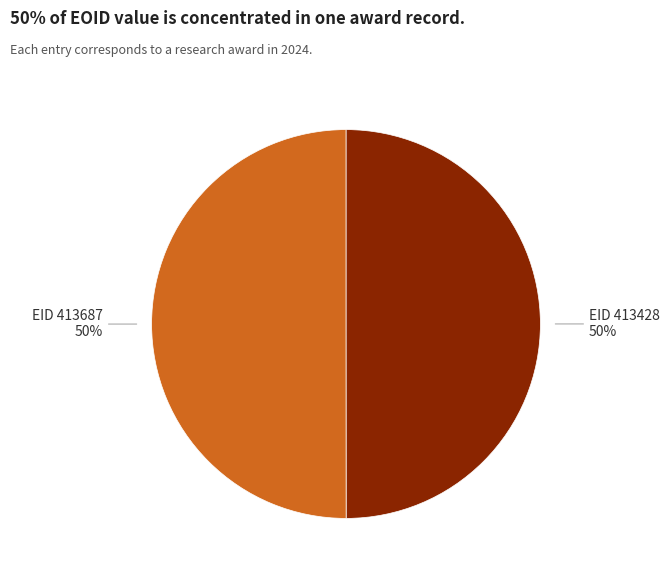

To the nearest percent, what is the combined percentage of EID 413687 and EID 413428?

100%